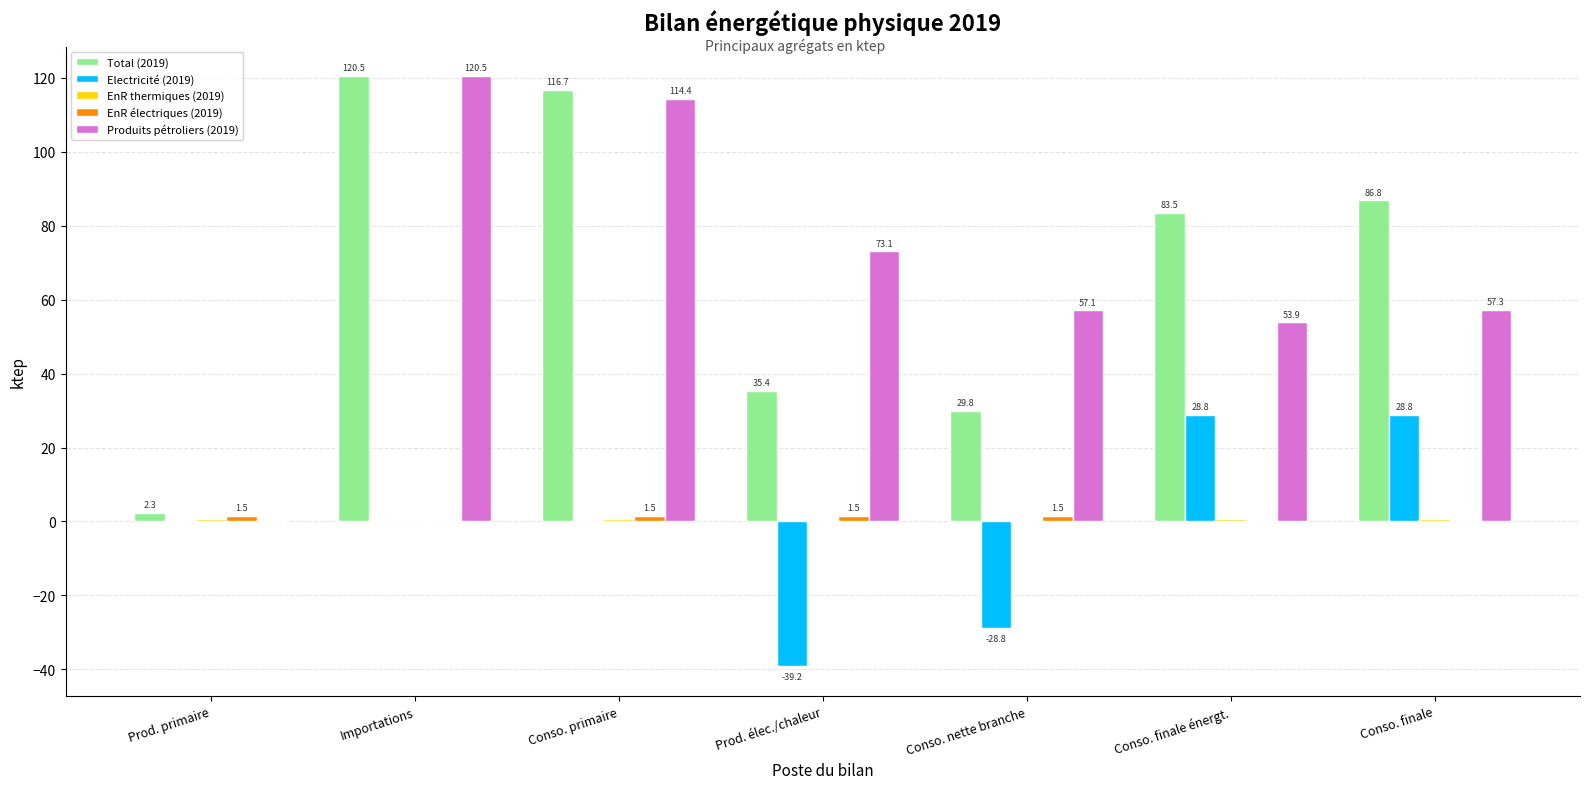

Count the number of data series in this chart.

5